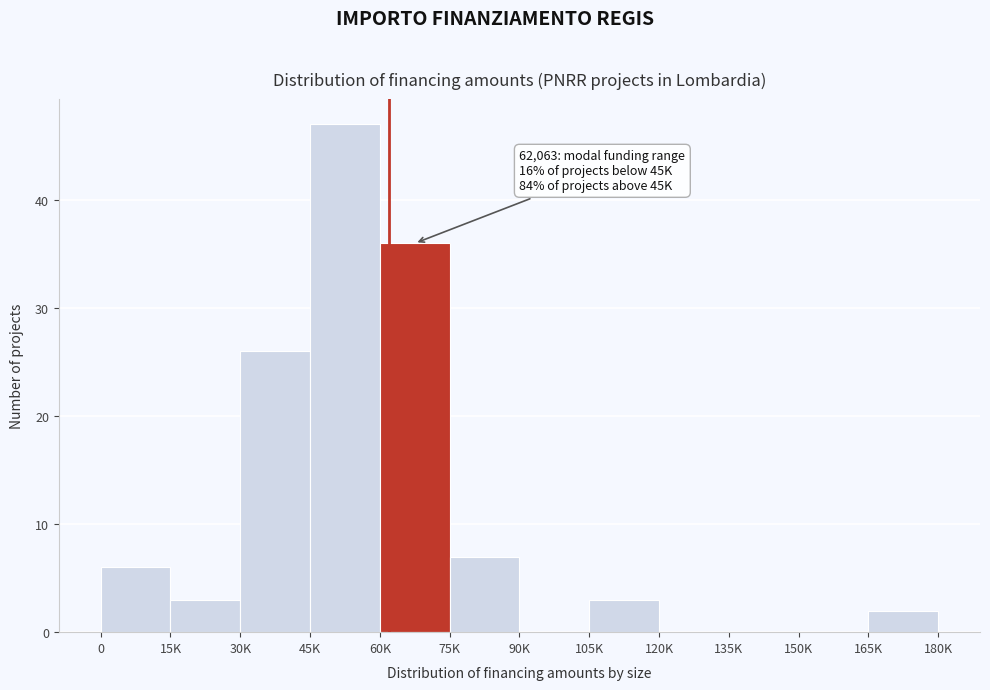

Reading left to right, list all the values displayed in this chart.

0=6	15K=3	30K=26	45K=47	60K=36	75K=7	90K=0	105K=3	120K=0	135K=0	150K=0	165K=2